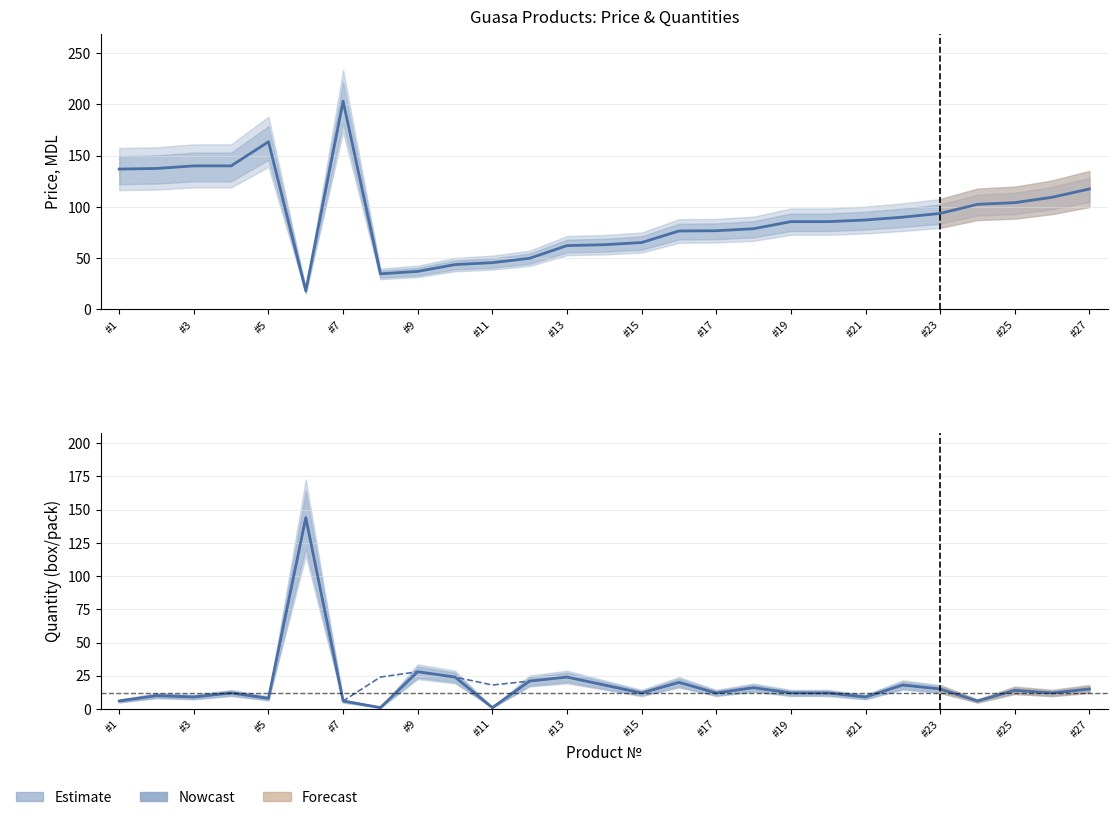

True or false: Box qty has more than 0 points higher than both neighbors.

True